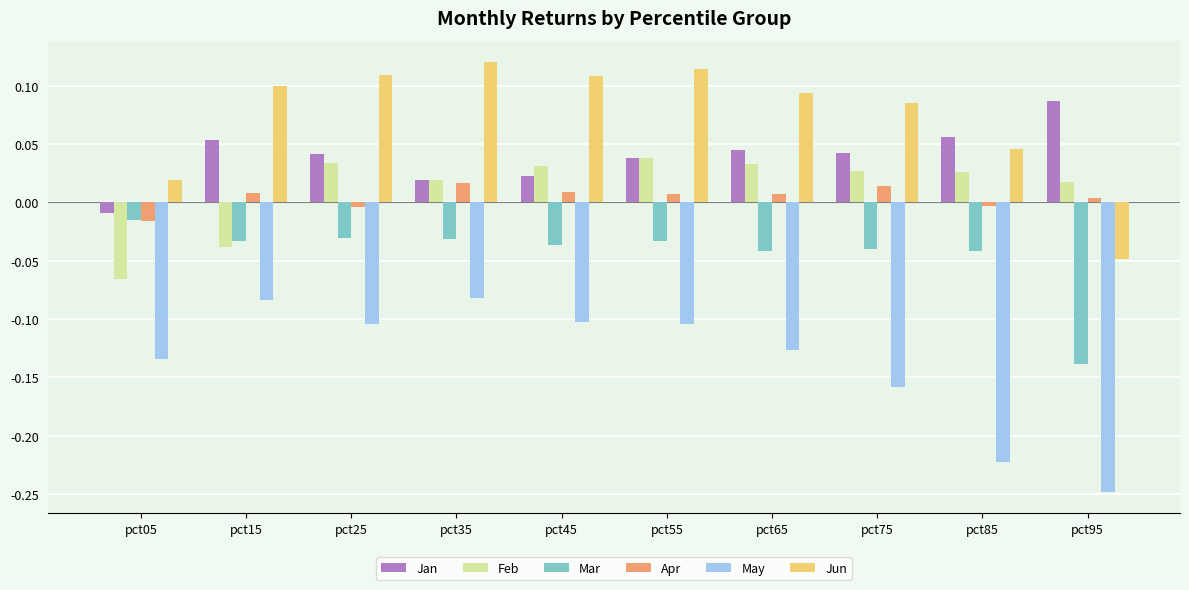

What is the difference between the second highest and minimum values in the Jun series?

0.2